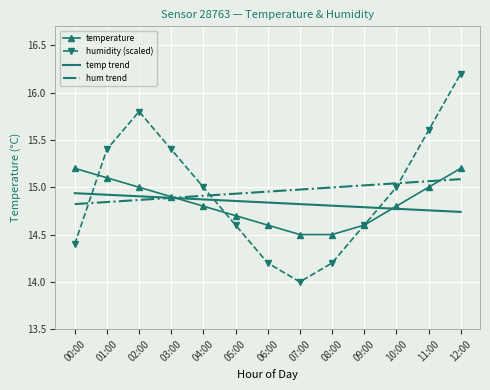

What is the difference between the second highest and second lowest values in the hum trend series?

0.2